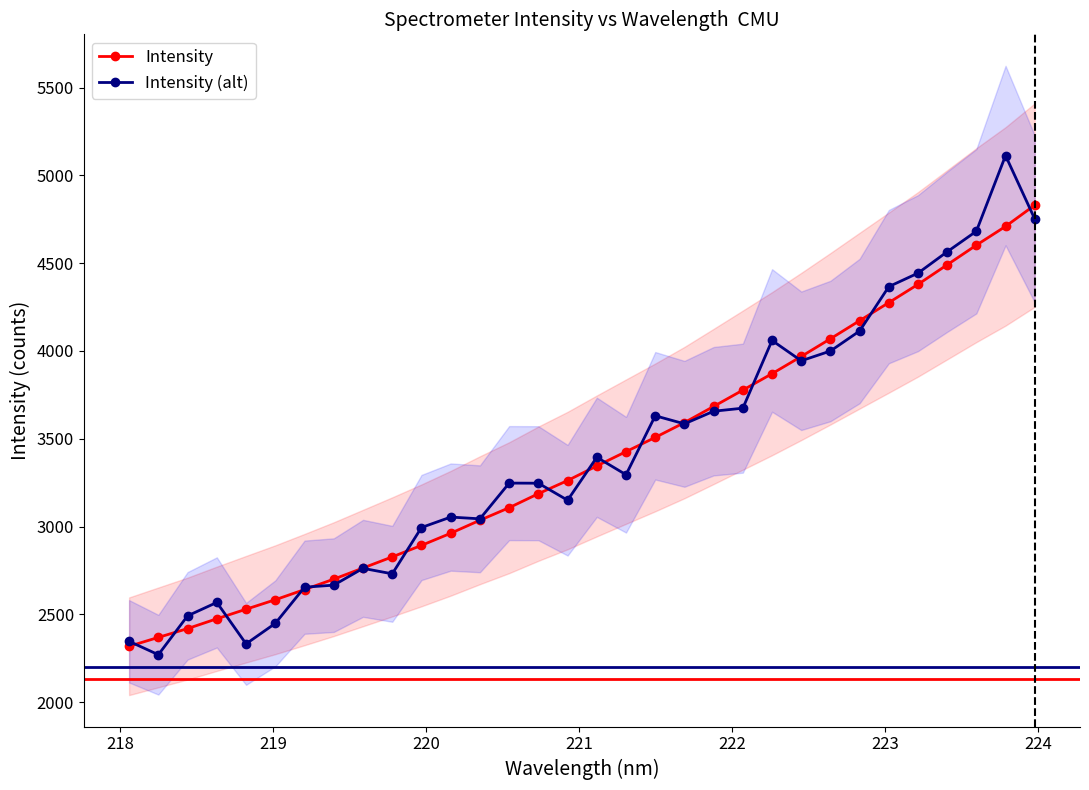

True or false: Intensity (alt) has a value of 1453.1 at 25.

False